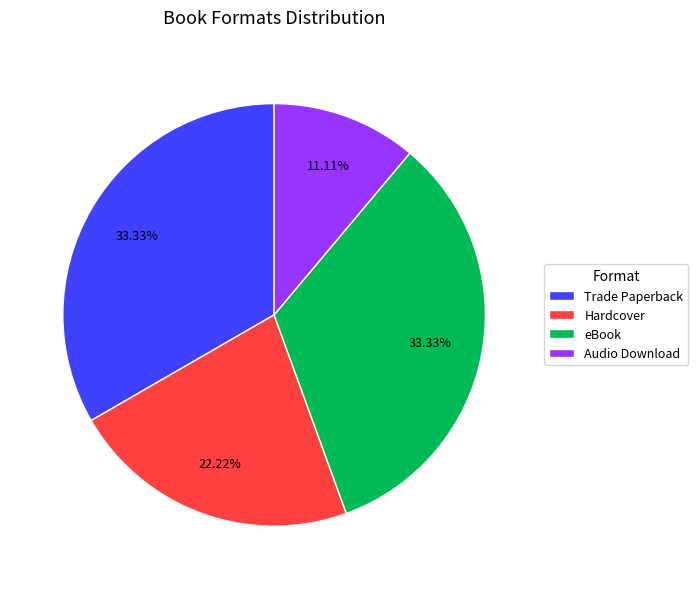

Do Hardcover and Trade Paperback together represent more than half of the pie?

Yes